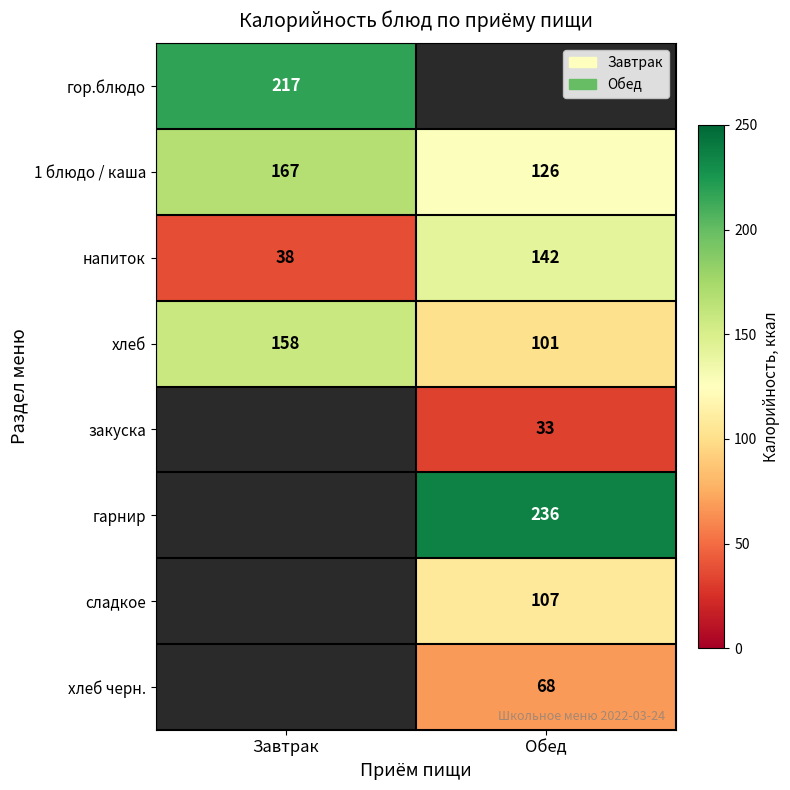

How many categories are shown in the chart?

2